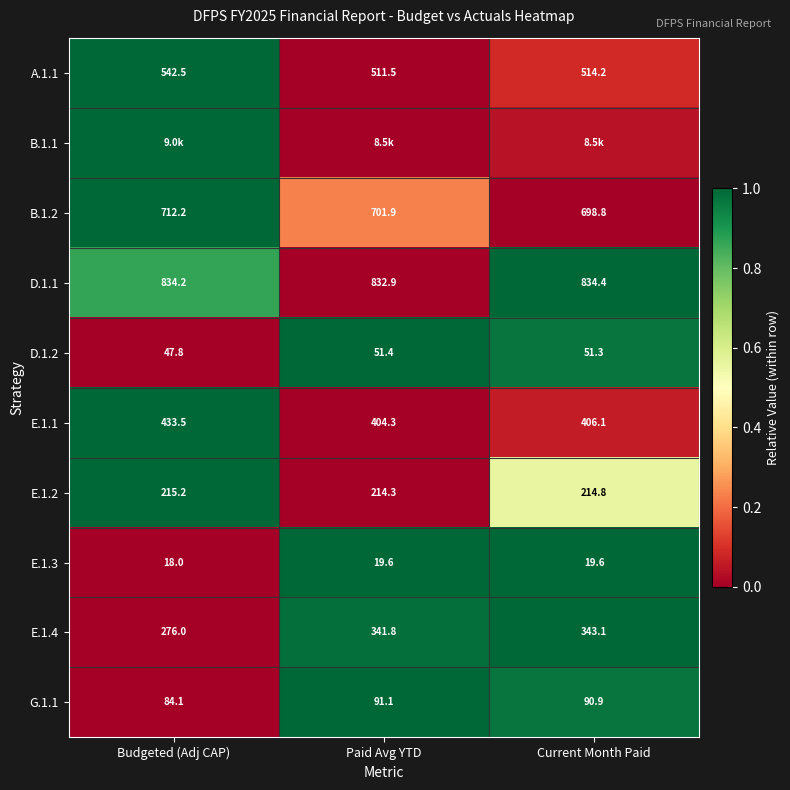

Which category has the lowest value in the A.1.1 series?

Paid Avg YTD